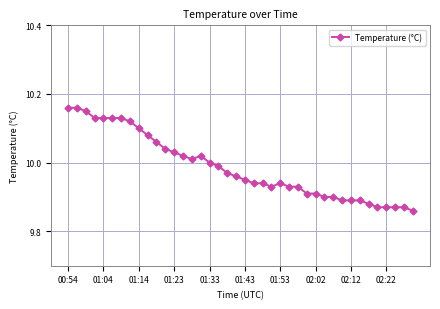

How many lines are shown in the chart?

1